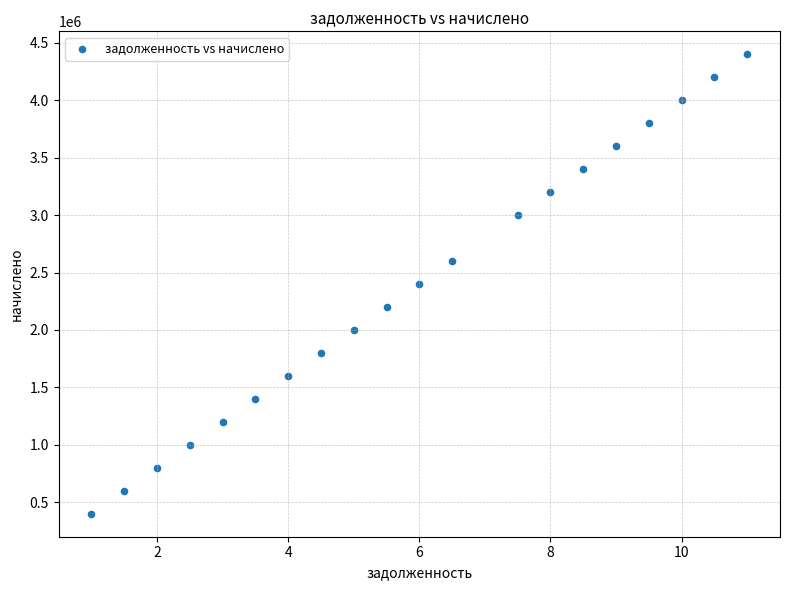

What is the range of Y values (max minus min)?

4000000